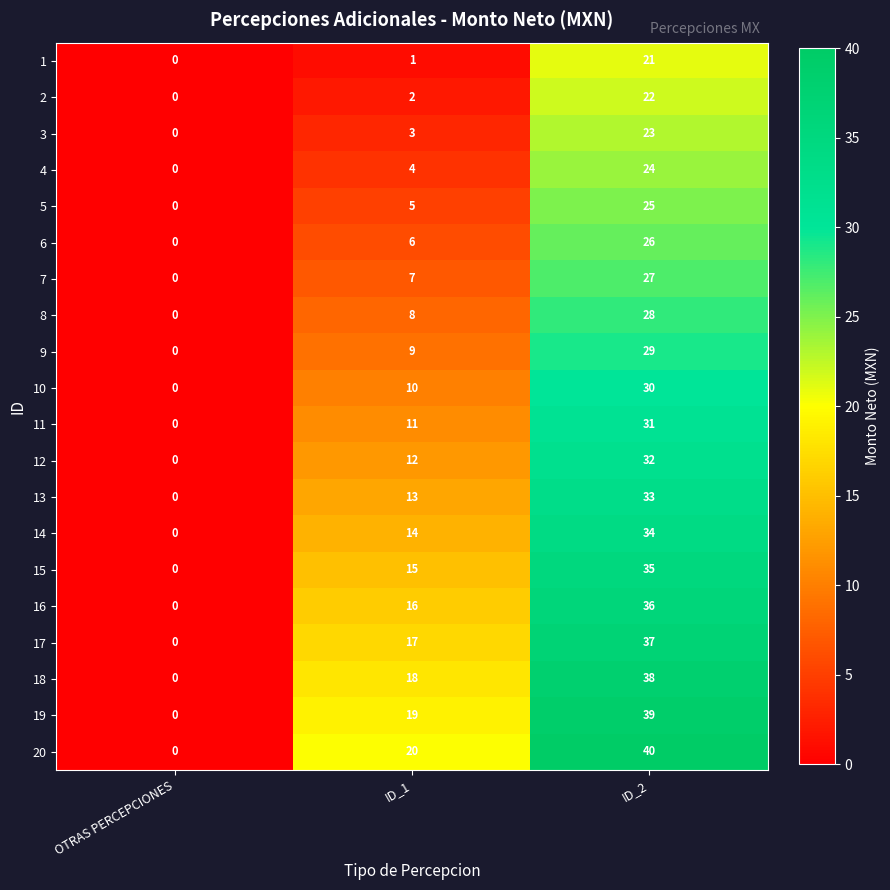

What is the total value across all series at ID_2?

610